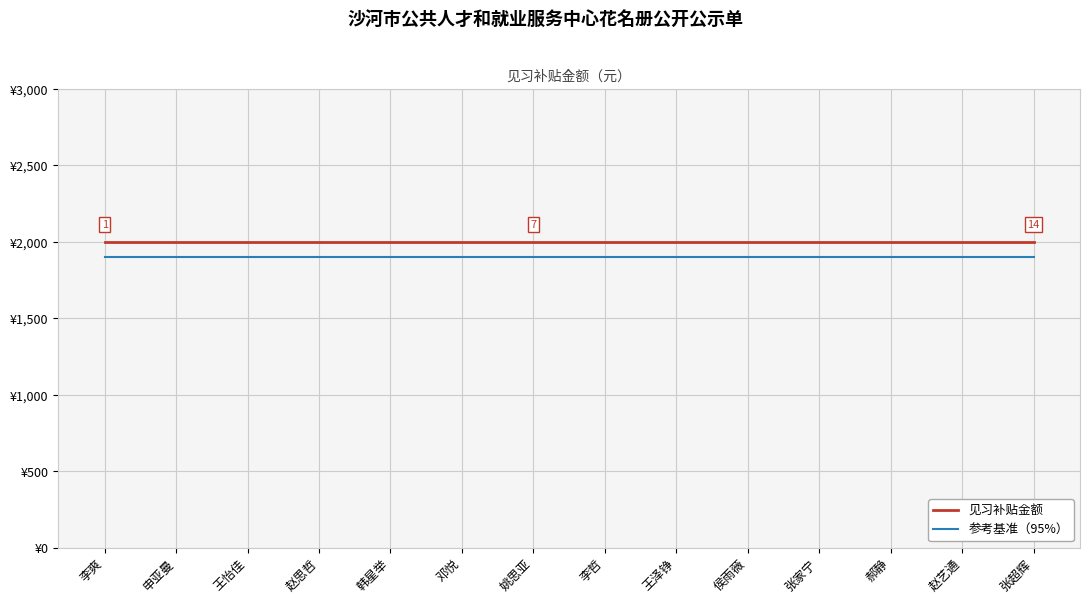

Rank the series at 王泽铮 from highest to lowest value.

见习补贴金额, 参考基准（95%）